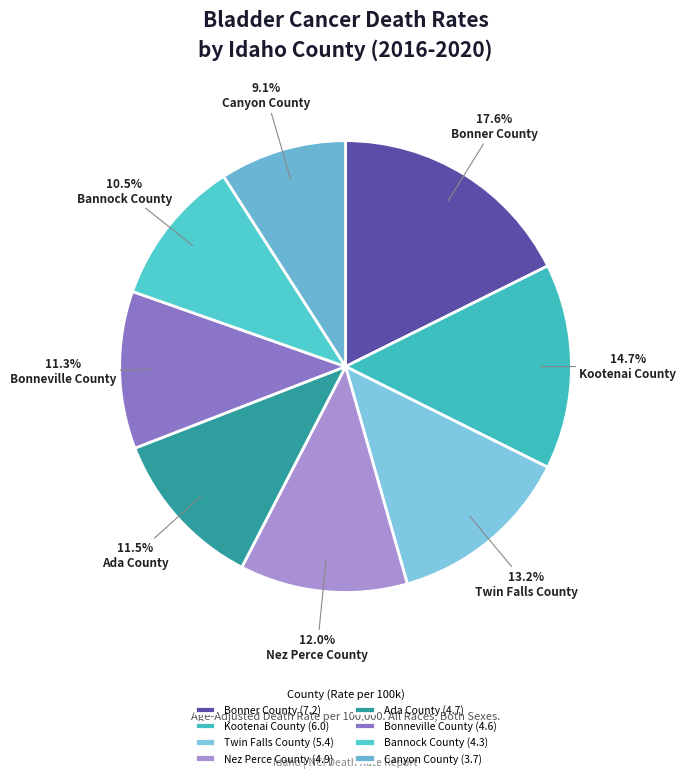

Rank the categories by value from lowest to highest.

Canyon County, Bannock County, Bonneville County, Ada County, Nez Perce County, Twin Falls County, Kootenai County, Bonner County